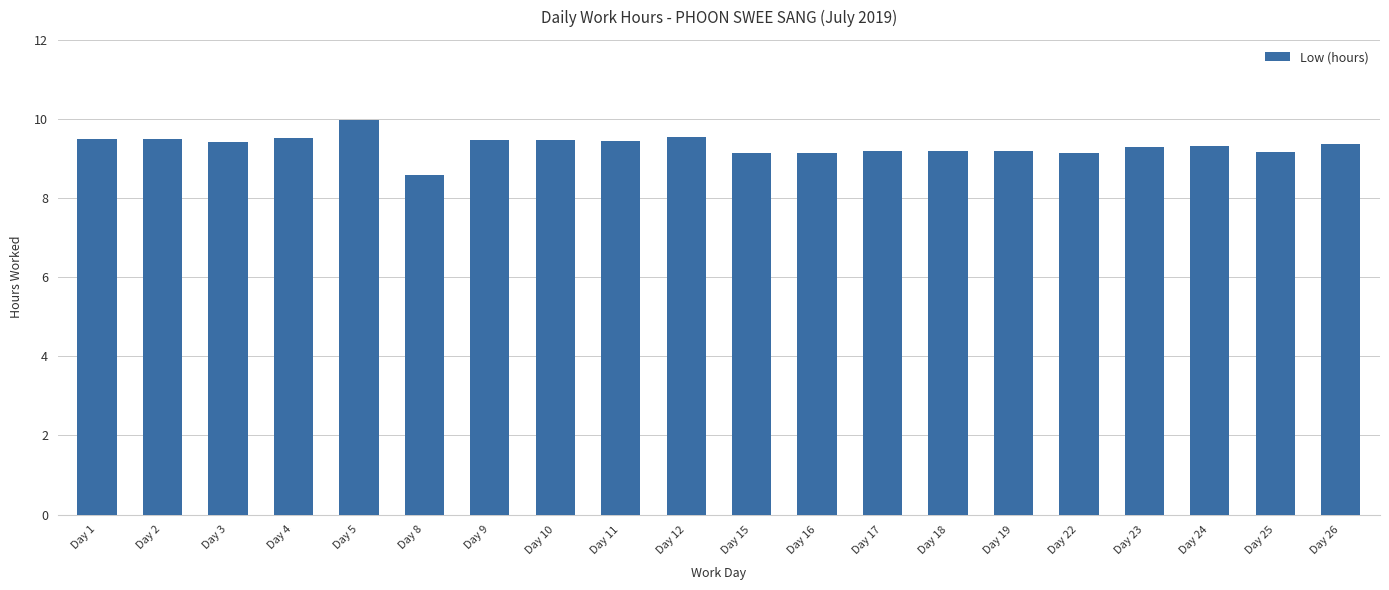

What is the minimum value shown in the chart?

8.6